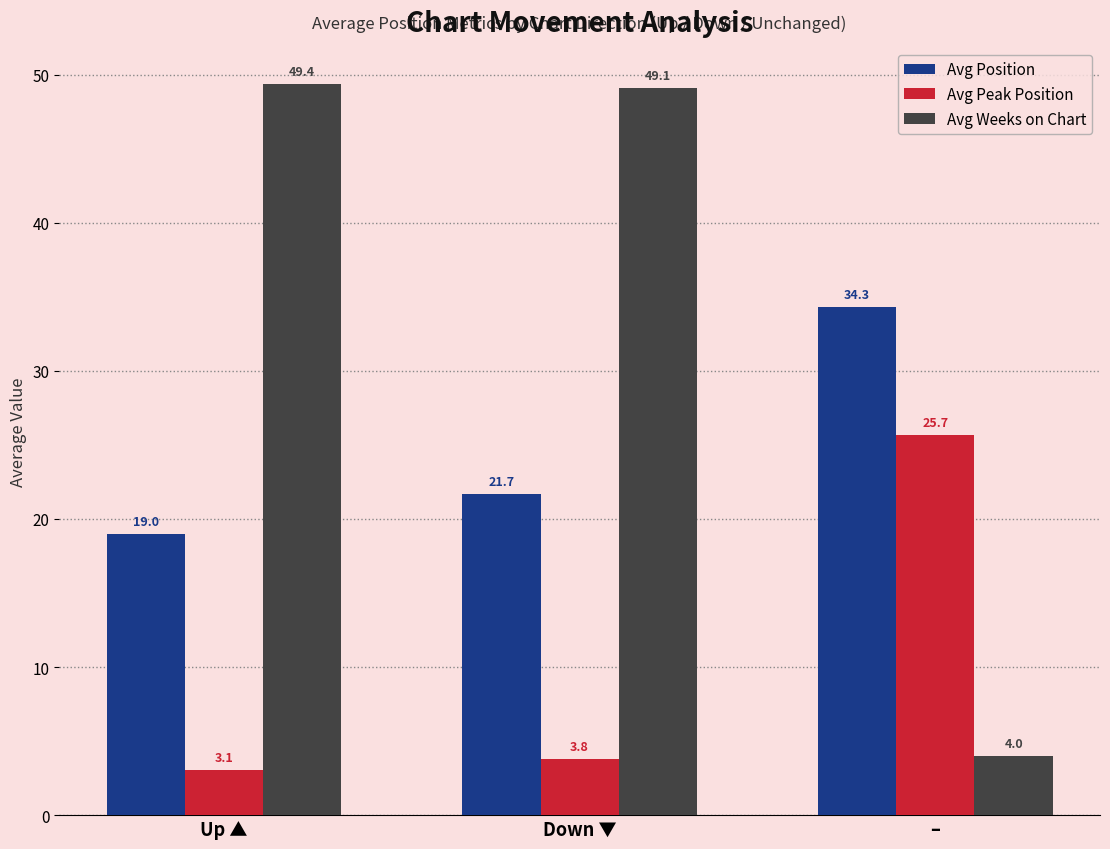

What position from the left is –?

3